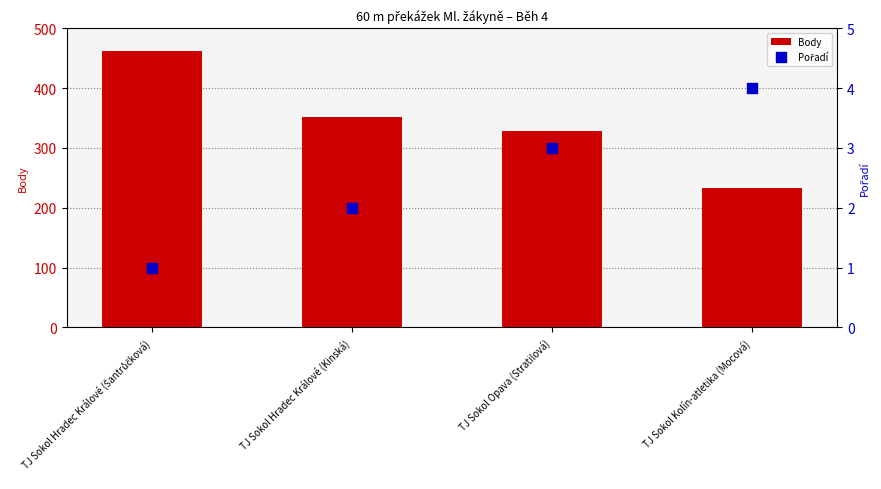

Which series reaches the minimum Y coordinate?

Pořadí